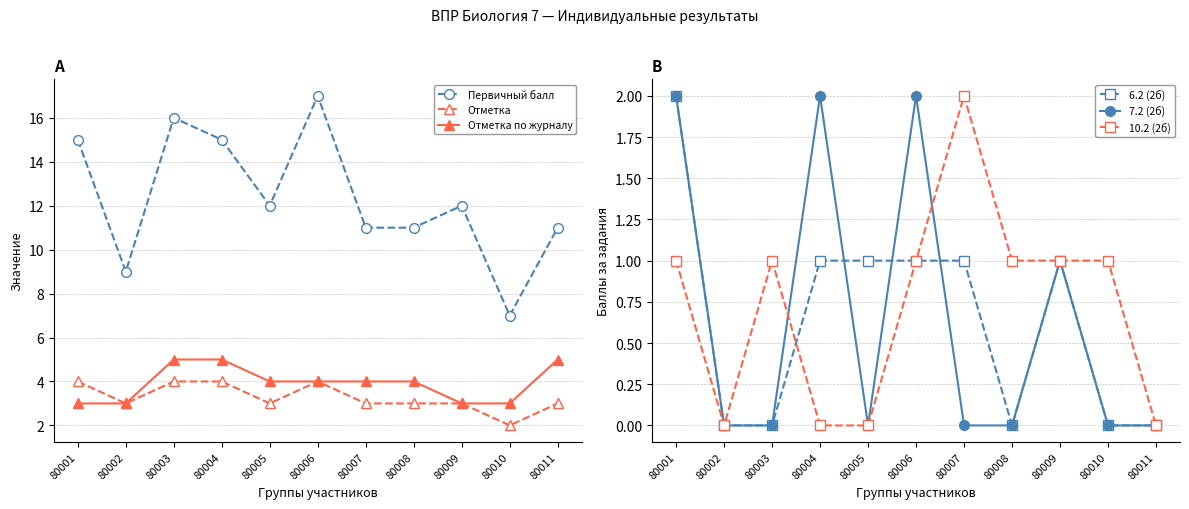

Rank the series by their maximum value, from highest to lowest.

Первичный балл, Отметка по журналу, Отметка, 6.2 (2б), 7.2 (2б), 10.2 (2б)